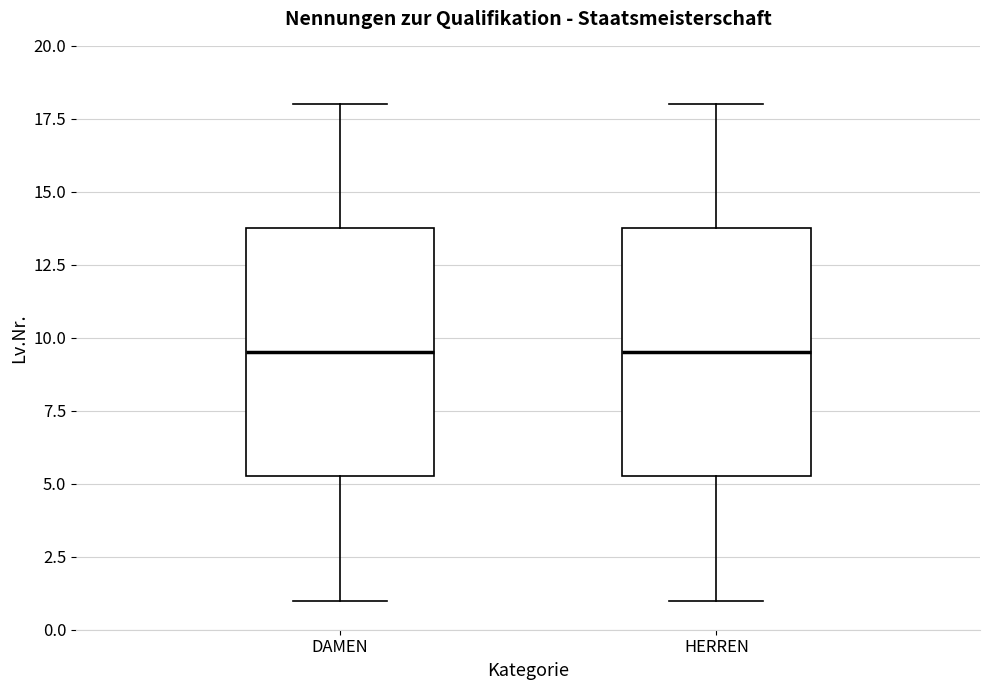

Where does the upper whisker of the box for DAMEN end on the y-axis? The values are not printed on the chart, so give them approximately, as read against the axis.

18.0